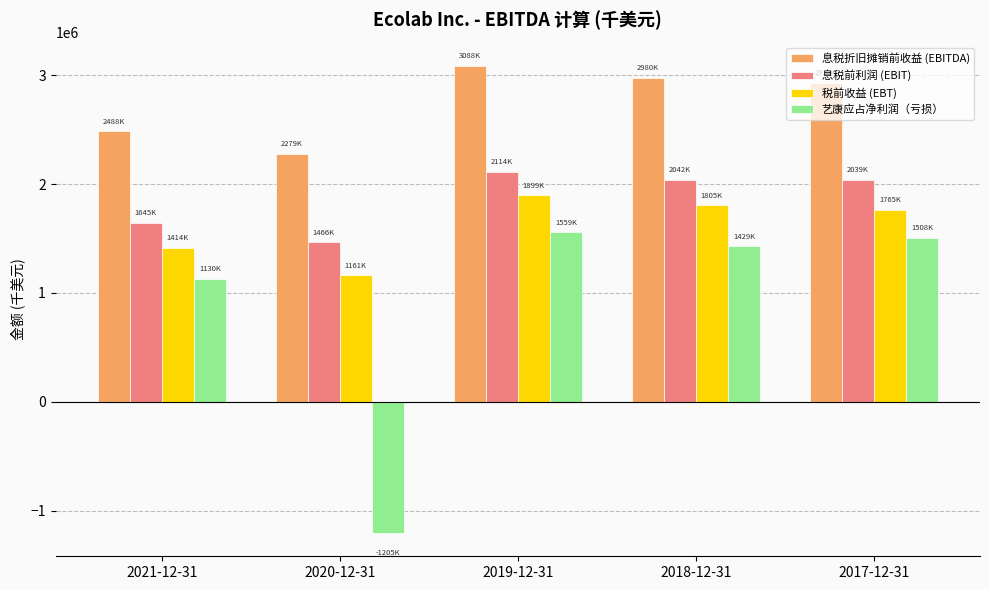

Which label corresponds to the smallest value in the chart?

2020-12-31